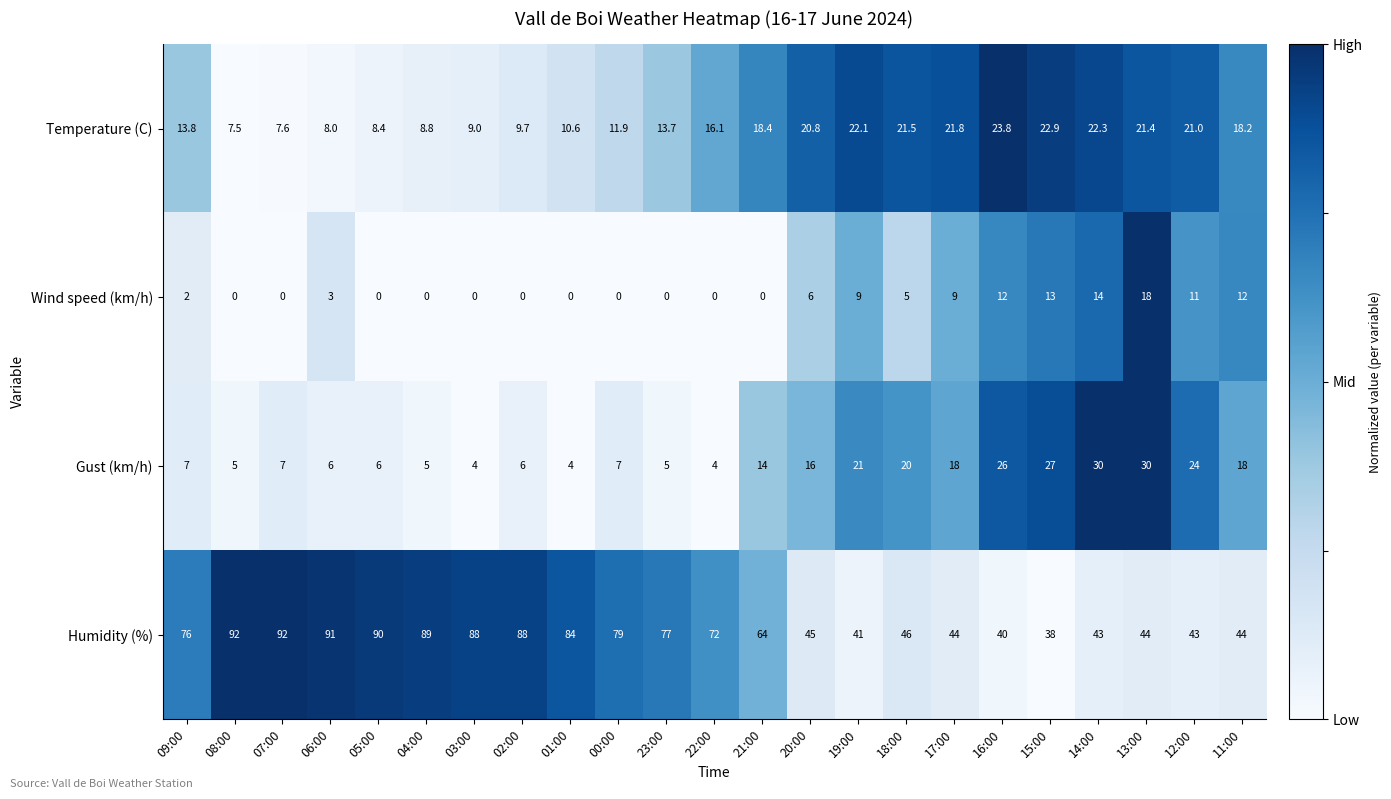

Count the number of categories in the chart.

23